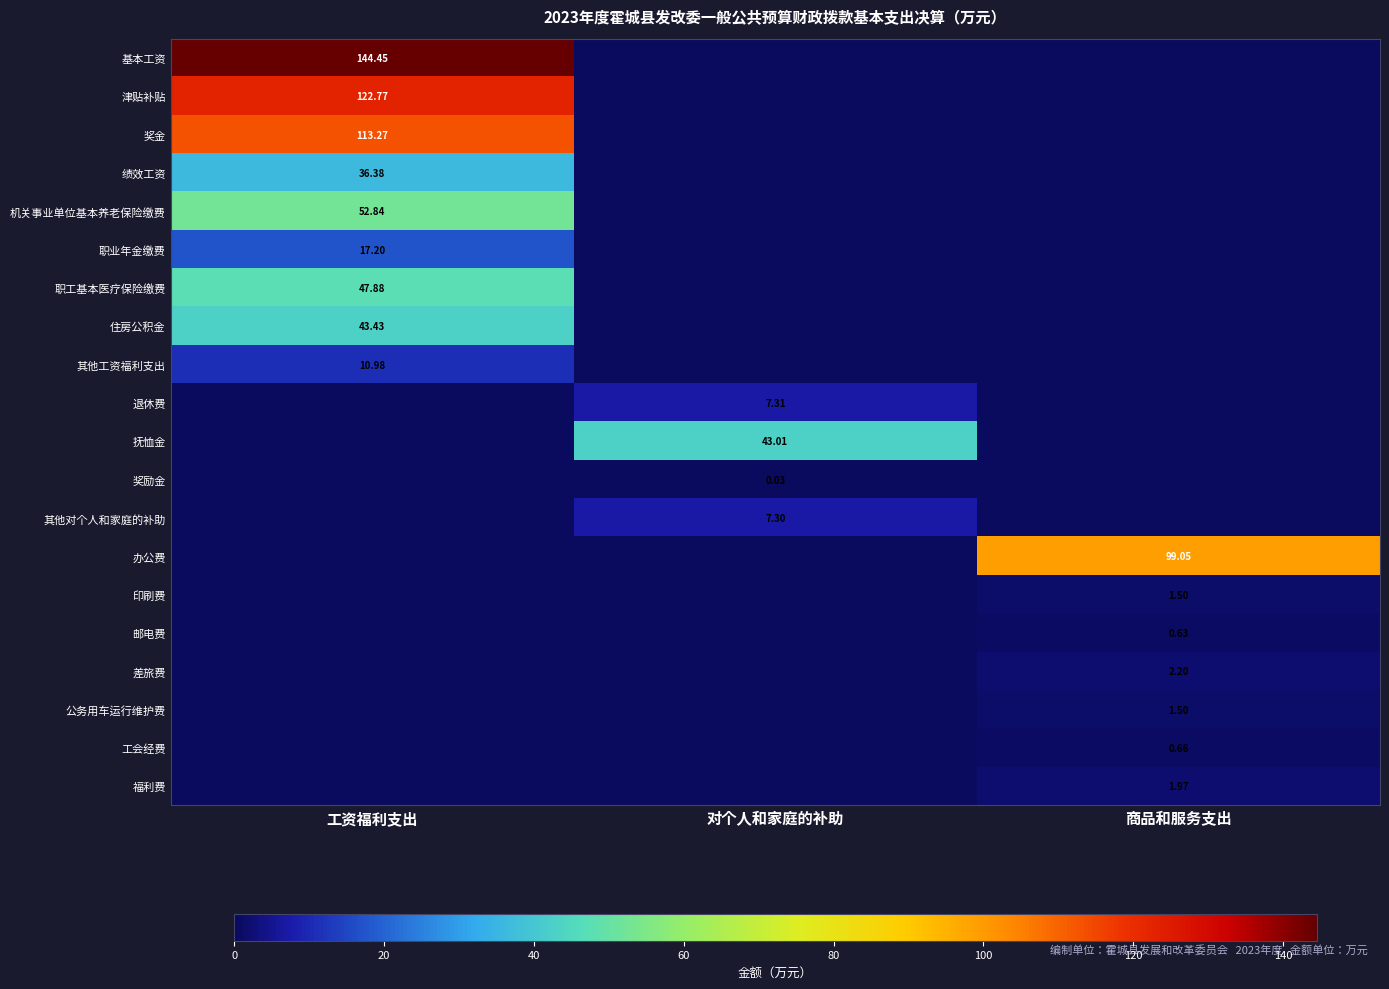

What is the difference between the maximum and second lowest values in the 基本工资 series?

144.4